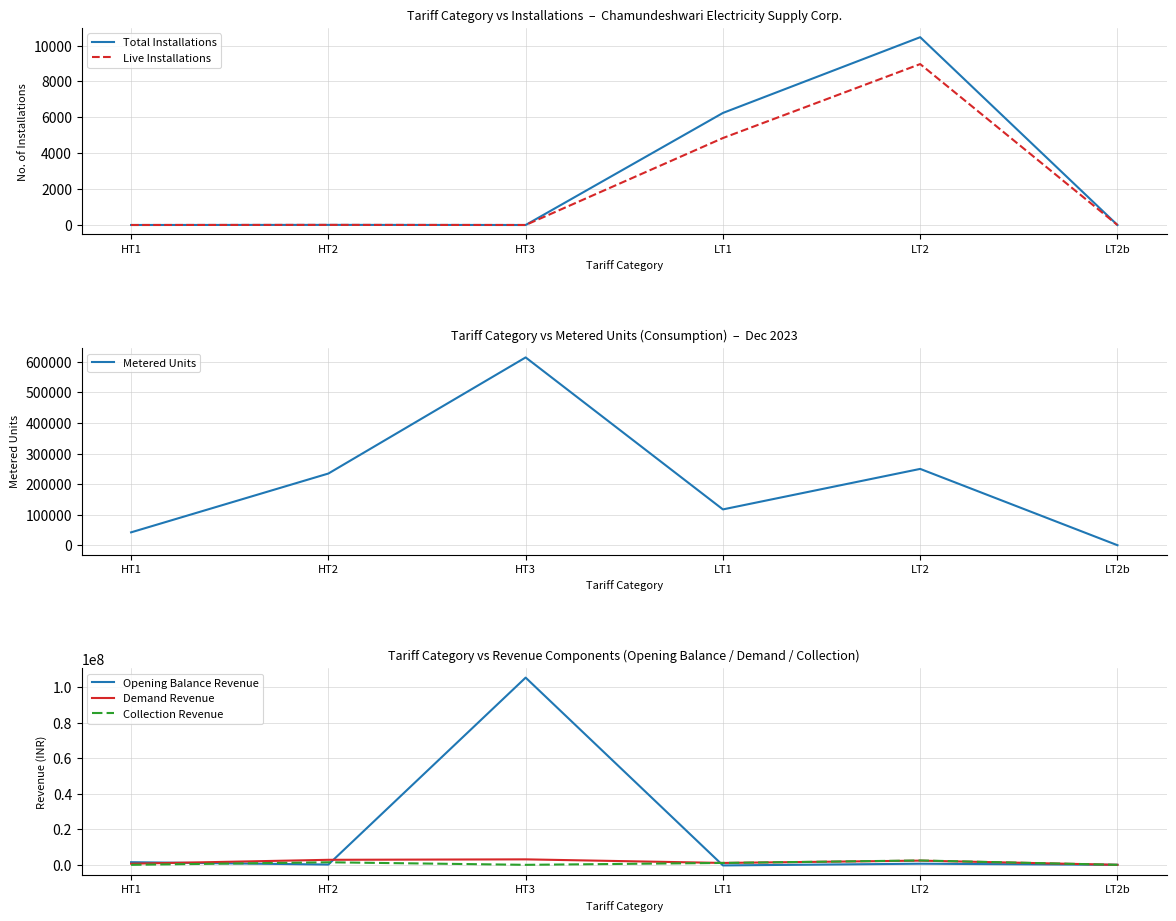

What is the difference between the maximum and second lowest values in the Metered Units series?

572226